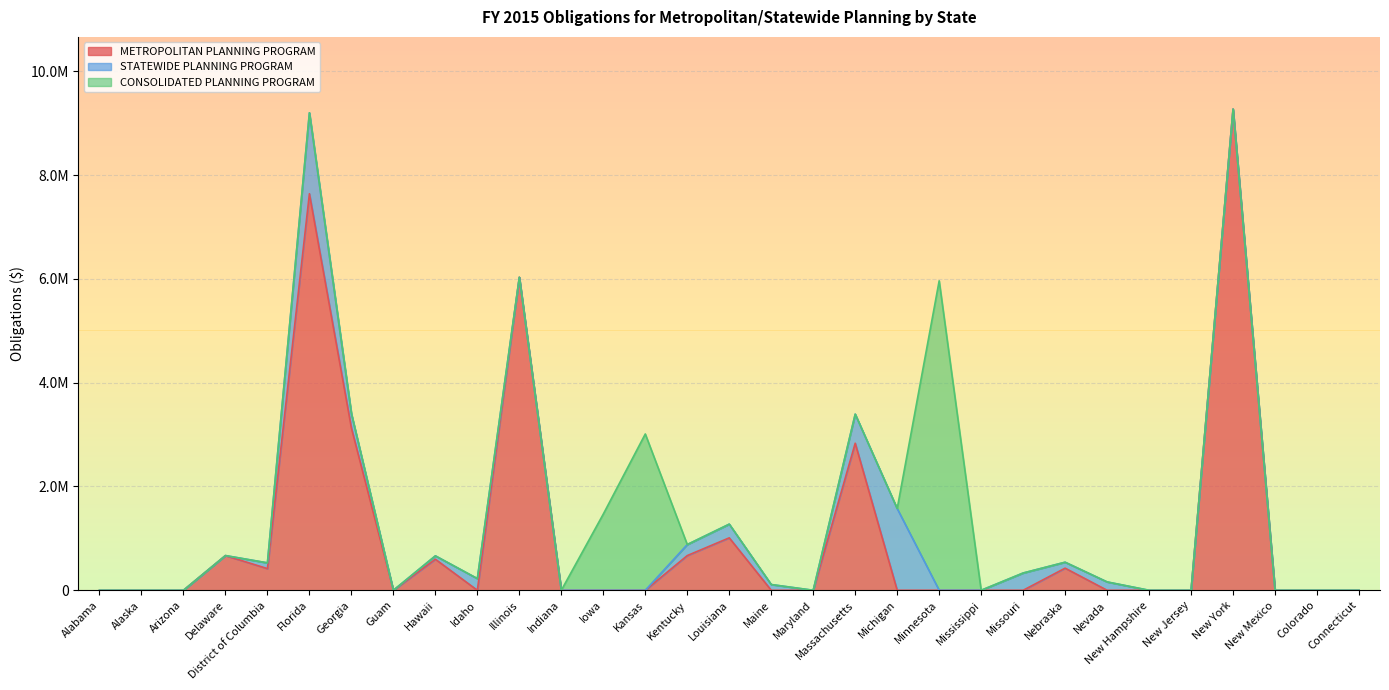

Does the chart display data point markers on the line(s)?

No